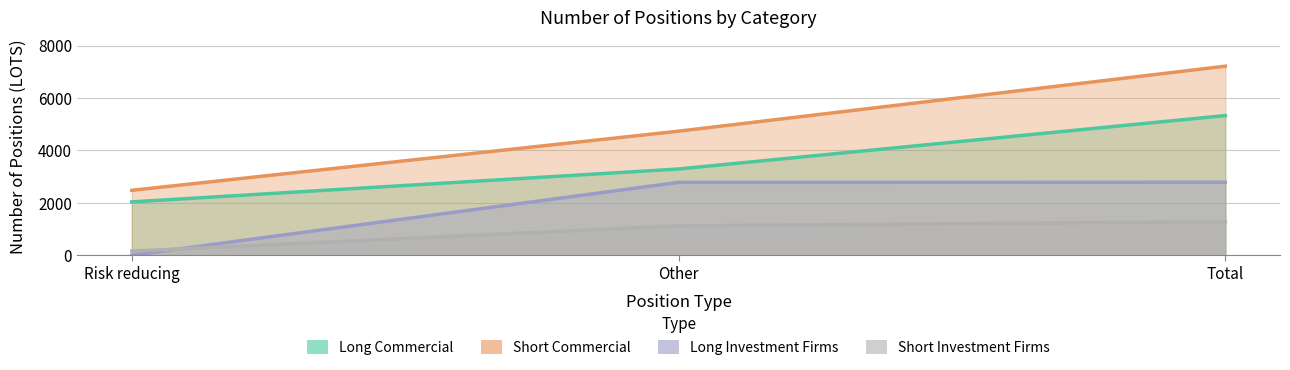

Which category has the lowest value across all series?

Risk reducing